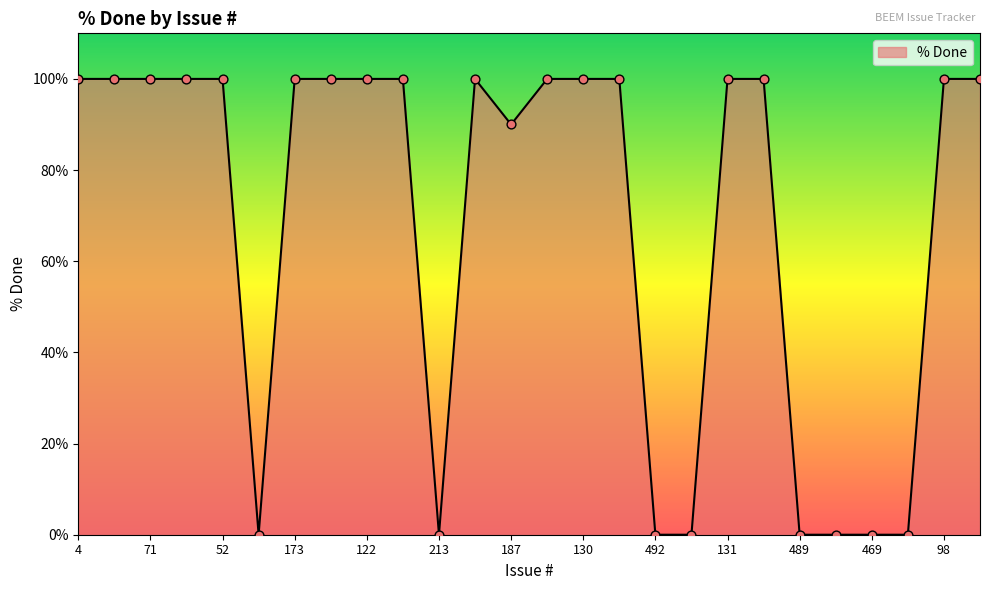

What is the difference between the maximum and minimum values?

100